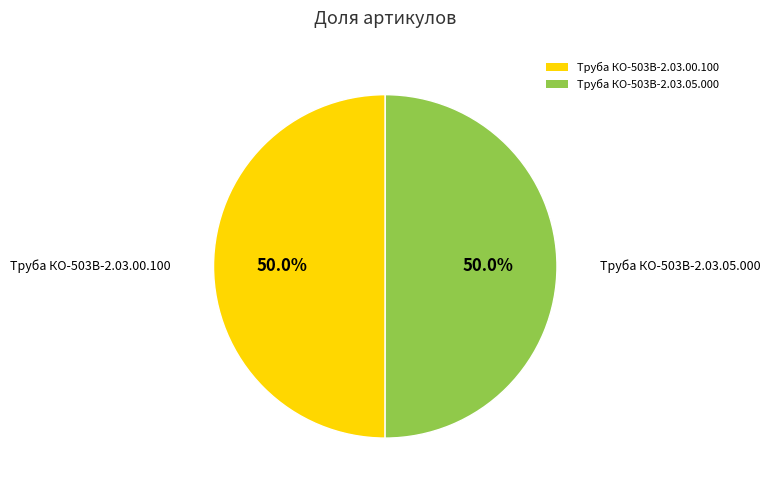

True or false: Труба КО-503В-2.03.00.100 accounts for 39% of the total.

False